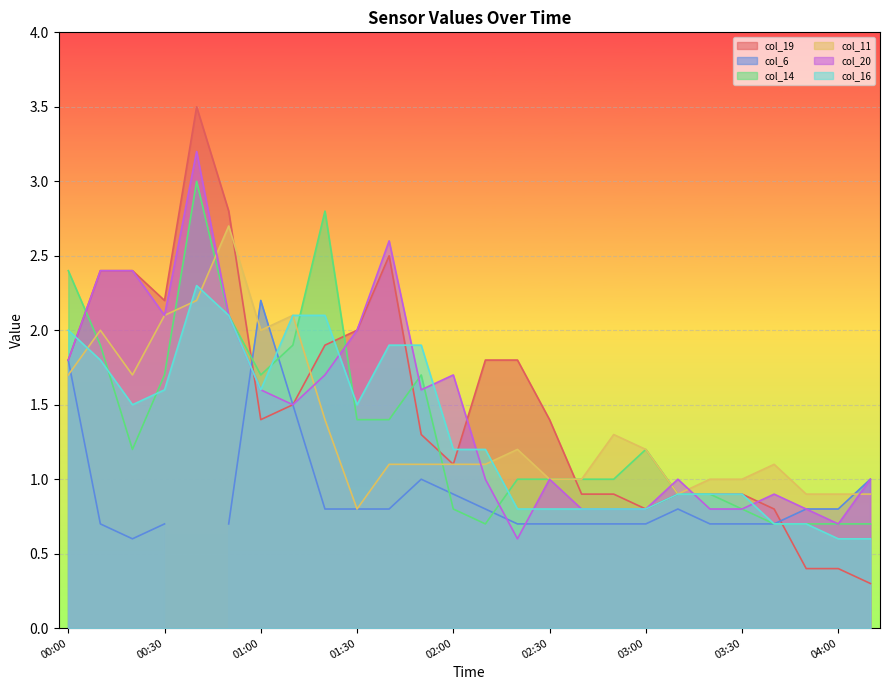

What is the difference between the second highest and minimum values in the col_19 series?

2.5